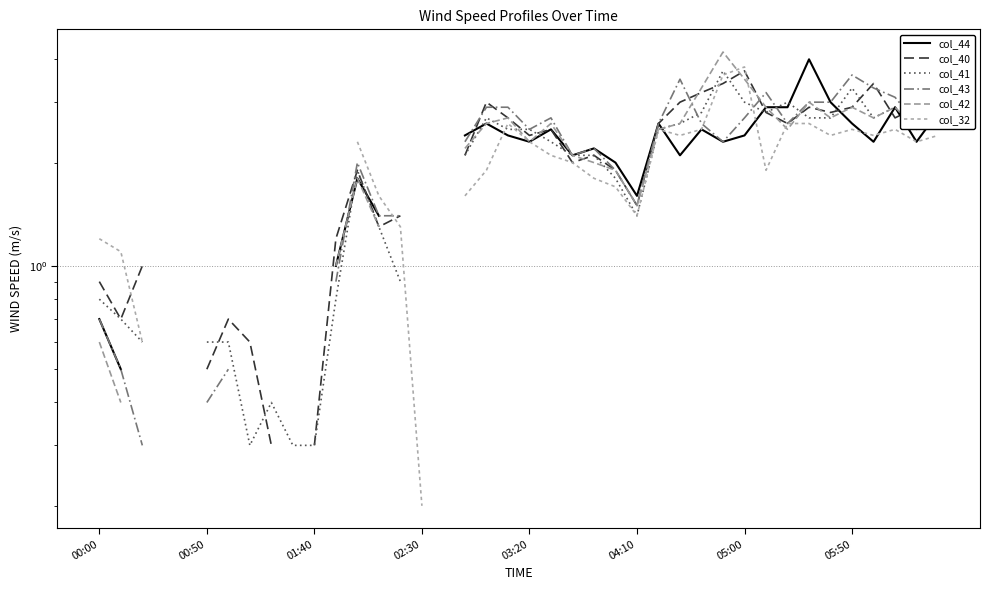

The value of col_32 at 27 is 2.4. True or false?

True